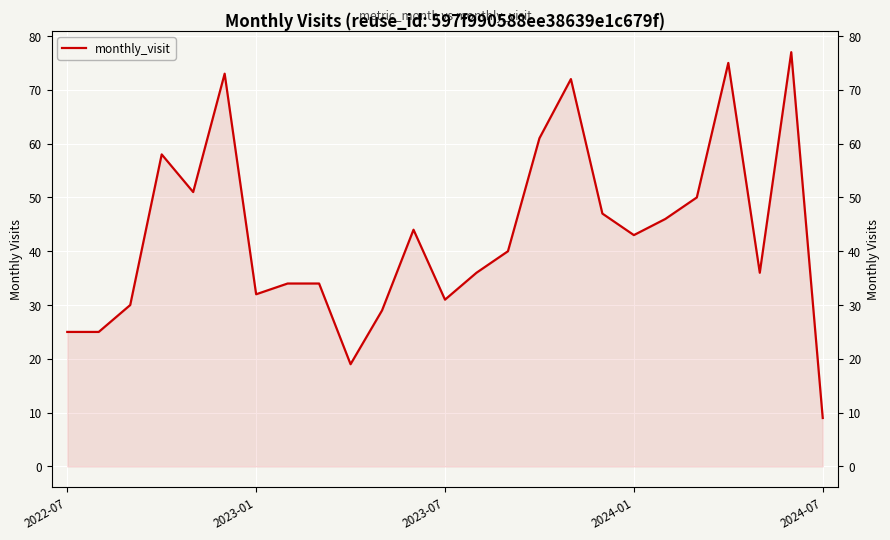

How many distinct data groups are displayed?

1